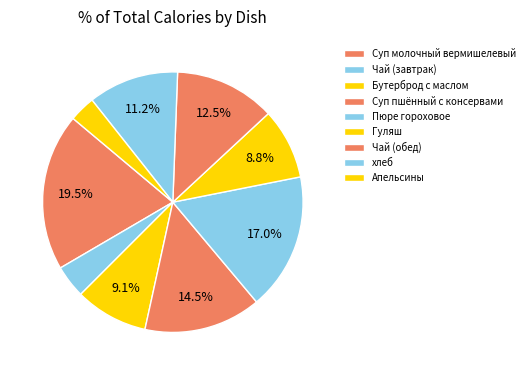

Count the number of slices in the pie.

9